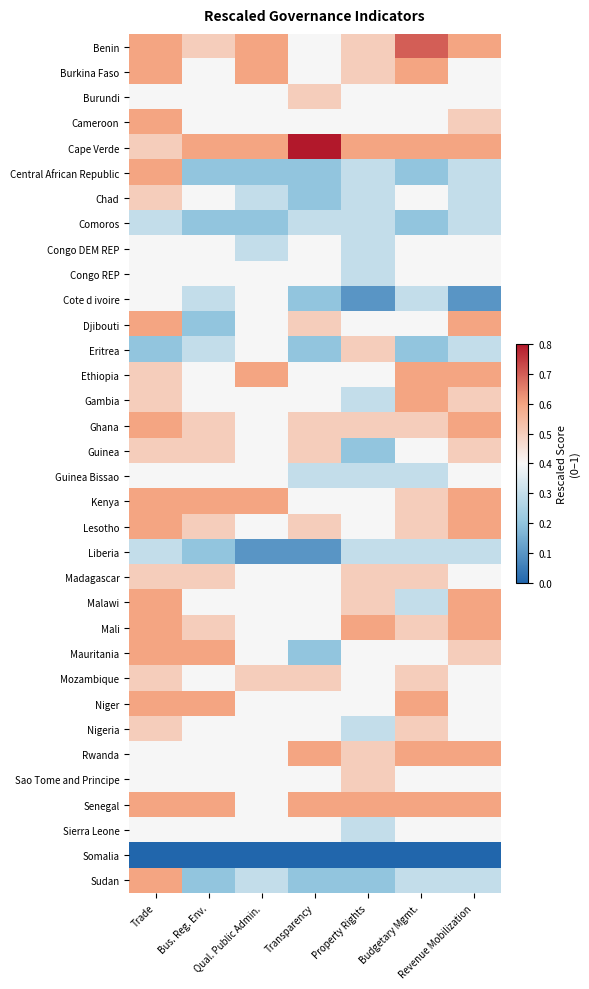

Reading right to left, extract all data points from this chart.

Benin: Revenue Mobilization=0.6	Budgetary Mgmt.=0.7	Property Rights=0.5	Transparency=0.4	Qual. Public Admin.=0.6	Bus. Reg. Env.=0.5	Trade=0.6
Burkina Faso: Revenue Mobilization=0.4	Budgetary Mgmt.=0.6	Property Rights=0.5	Transparency=0.4	Qual. Public Admin.=0.6	Bus. Reg. Env.=0.4	Trade=0.6
Burundi: Revenue Mobilization=0.4	Budgetary Mgmt.=0.4	Property Rights=0.4	Transparency=0.5	Qual. Public Admin.=0.4	Bus. Reg. Env.=0.4	Trade=0.4
Cameroon: Revenue Mobilization=0.5	Budgetary Mgmt.=0.4	Property Rights=0.4	Transparency=0.4	Qual. Public Admin.=0.4	Bus. Reg. Env.=0.4	Trade=0.6
Cape Verde: Revenue Mobilization=0.6	Budgetary Mgmt.=0.6	Property Rights=0.6	Transparency=0.8	Qual. Public Admin.=0.6	Bus. Reg. Env.=0.6	Trade=0.5
Central African Republic: Revenue Mobilization=0.3	Budgetary Mgmt.=0.2	Property Rights=0.3	Transparency=0.2	Qual. Public Admin.=0.2	Bus. Reg. Env.=0.2	Trade=0.6
Chad: Revenue Mobilization=0.3	Budgetary Mgmt.=0.4	Property Rights=0.3	Transparency=0.2	Qual. Public Admin.=0.3	Bus. Reg. Env.=0.4	Trade=0.5
Comoros: Revenue Mobilization=0.3	Budgetary Mgmt.=0.2	Property Rights=0.3	Transparency=0.3	Qual. Public Admin.=0.2	Bus. Reg. Env.=0.2	Trade=0.3
Congo DEM REP: Revenue Mobilization=0.4	Budgetary Mgmt.=0.4	Property Rights=0.3	Transparency=0.4	Qual. Public Admin.=0.3	Bus. Reg. Env.=0.4	Trade=0.4
Congo REP: Revenue Mobilization=0.4	Budgetary Mgmt.=0.4	Property Rights=0.3	Transparency=0.4	Qual. Public Admin.=0.4	Bus. Reg. Env.=0.4	Trade=0.4
Cote d ivoire: Revenue Mobilization=0.1	Budgetary Mgmt.=0.3	Property Rights=0.1	Transparency=0.2	Qual. Public Admin.=0.4	Bus. Reg. Env.=0.3	Trade=0.4
Djibouti: Revenue Mobilization=0.6	Budgetary Mgmt.=0.4	Property Rights=0.4	Transparency=0.5	Qual. Public Admin.=0.4	Bus. Reg. Env.=0.2	Trade=0.6
Eritrea: Revenue Mobilization=0.3	Budgetary Mgmt.=0.2	Property Rights=0.5	Transparency=0.2	Qual. Public Admin.=0.4	Bus. Reg. Env.=0.3	Trade=0.2
Ethiopia: Revenue Mobilization=0.6	Budgetary Mgmt.=0.6	Property Rights=0.4	Transparency=0.4	Qual. Public Admin.=0.6	Bus. Reg. Env.=0.4	Trade=0.5
Gambia: Revenue Mobilization=0.5	Budgetary Mgmt.=0.6	Property Rights=0.3	Transparency=0.4	Qual. Public Admin.=0.4	Bus. Reg. Env.=0.4	Trade=0.5
Ghana: Revenue Mobilization=0.6	Budgetary Mgmt.=0.5	Property Rights=0.5	Transparency=0.5	Qual. Public Admin.=0.4	Bus. Reg. Env.=0.5	Trade=0.6
Guinea: Revenue Mobilization=0.5	Budgetary Mgmt.=0.4	Property Rights=0.2	Transparency=0.5	Qual. Public Admin.=0.4	Bus. Reg. Env.=0.5	Trade=0.5
Guinea Bissao: Revenue Mobilization=0.4	Budgetary Mgmt.=0.3	Property Rights=0.3	Transparency=0.3	Qual. Public Admin.=0.4	Bus. Reg. Env.=0.4	Trade=0.4
Kenya: Revenue Mobilization=0.6	Budgetary Mgmt.=0.5	Property Rights=0.4	Transparency=0.4	Qual. Public Admin.=0.6	Bus. Reg. Env.=0.6	Trade=0.6
Lesotho: Revenue Mobilization=0.6	Budgetary Mgmt.=0.5	Property Rights=0.4	Transparency=0.5	Qual. Public Admin.=0.4	Bus. Reg. Env.=0.5	Trade=0.6
Liberia: Revenue Mobilization=0.3	Budgetary Mgmt.=0.3	Property Rights=0.3	Transparency=0.1	Qual. Public Admin.=0.1	Bus. Reg. Env.=0.2	Trade=0.3
Madagascar: Revenue Mobilization=0.4	Budgetary Mgmt.=0.5	Property Rights=0.5	Transparency=0.4	Qual. Public Admin.=0.4	Bus. Reg. Env.=0.5	Trade=0.5
Malawi: Revenue Mobilization=0.6	Budgetary Mgmt.=0.3	Property Rights=0.5	Transparency=0.4	Qual. Public Admin.=0.4	Bus. Reg. Env.=0.4	Trade=0.6
Mali: Revenue Mobilization=0.6	Budgetary Mgmt.=0.5	Property Rights=0.6	Transparency=0.4	Qual. Public Admin.=0.4	Bus. Reg. Env.=0.5	Trade=0.6
Mauritania: Revenue Mobilization=0.5	Budgetary Mgmt.=0.4	Property Rights=0.4	Transparency=0.2	Qual. Public Admin.=0.4	Bus. Reg. Env.=0.6	Trade=0.6
Mozambique: Revenue Mobilization=0.4	Budgetary Mgmt.=0.5	Property Rights=0.4	Transparency=0.5	Qual. Public Admin.=0.5	Bus. Reg. Env.=0.4	Trade=0.5
Niger: Revenue Mobilization=0.4	Budgetary Mgmt.=0.6	Property Rights=0.4	Transparency=0.4	Qual. Public Admin.=0.4	Bus. Reg. Env.=0.6	Trade=0.6
Nigeria: Revenue Mobilization=0.4	Budgetary Mgmt.=0.5	Property Rights=0.3	Transparency=0.4	Qual. Public Admin.=0.4	Bus. Reg. Env.=0.4	Trade=0.5
Rwanda: Revenue Mobilization=0.6	Budgetary Mgmt.=0.6	Property Rights=0.5	Transparency=0.6	Qual. Public Admin.=0.4	Bus. Reg. Env.=0.4	Trade=0.4
Sao Tome and Principe: Revenue Mobilization=0.4	Budgetary Mgmt.=0.4	Property Rights=0.5	Transparency=0.4	Qual. Public Admin.=0.4	Bus. Reg. Env.=0.4	Trade=0.4
Senegal: Revenue Mobilization=0.6	Budgetary Mgmt.=0.6	Property Rights=0.6	Transparency=0.6	Qual. Public Admin.=0.4	Bus. Reg. Env.=0.6	Trade=0.6
Sierra Leone: Revenue Mobilization=0.4	Budgetary Mgmt.=0.4	Property Rights=0.3	Transparency=0.4	Qual. Public Admin.=0.4	Bus. Reg. Env.=0.4	Trade=0.4
Somalia: Revenue Mobilization=0.0	Budgetary Mgmt.=0.0	Property Rights=0.0	Transparency=0.0	Qual. Public Admin.=0.0	Bus. Reg. Env.=0.0	Trade=0.0
Sudan: Revenue Mobilization=0.3	Budgetary Mgmt.=0.3	Property Rights=0.2	Transparency=0.2	Qual. Public Admin.=0.3	Bus. Reg. Env.=0.2	Trade=0.6